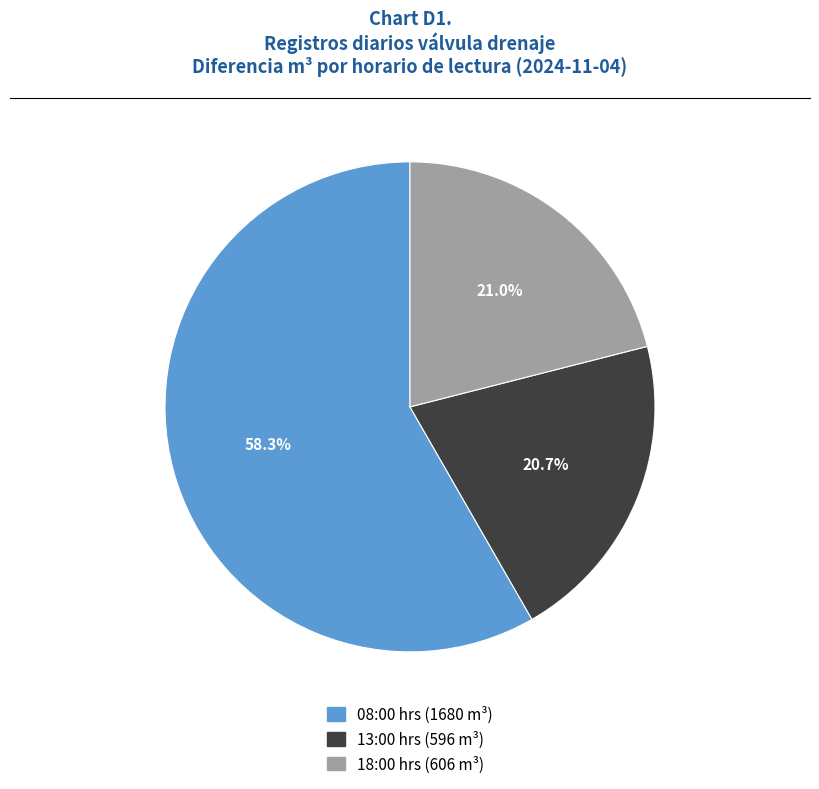

How much of the chart is everything except 13:00 hrs (596 m³)?

79.3%